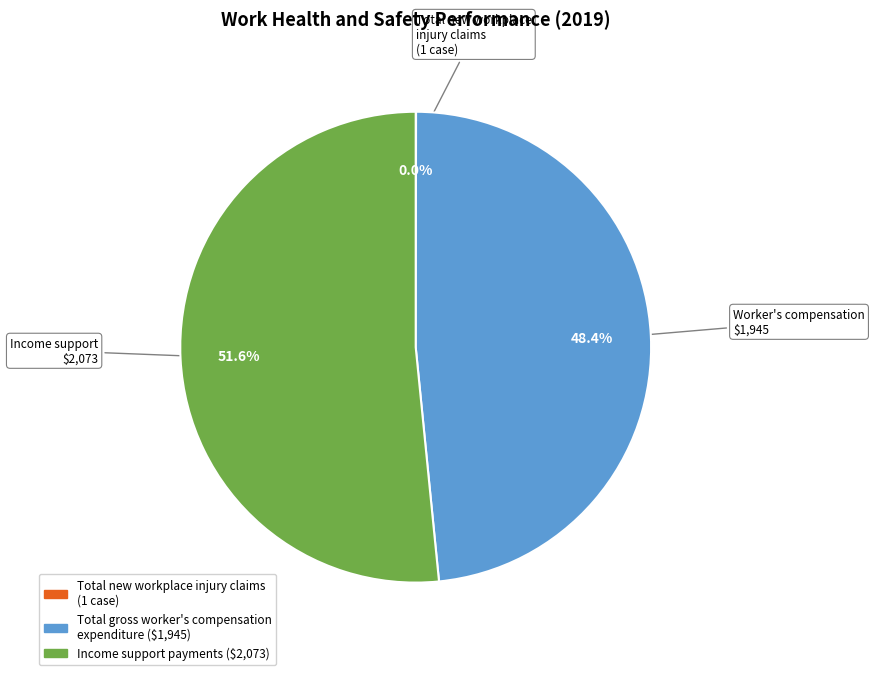

Does any single category account for the majority?

Yes